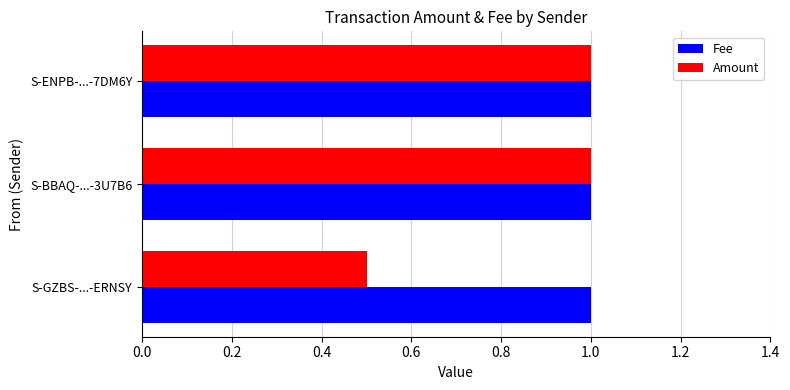

The Fee series shows 1.5 at S-GZBS-...-ERNSY. True or false?

False